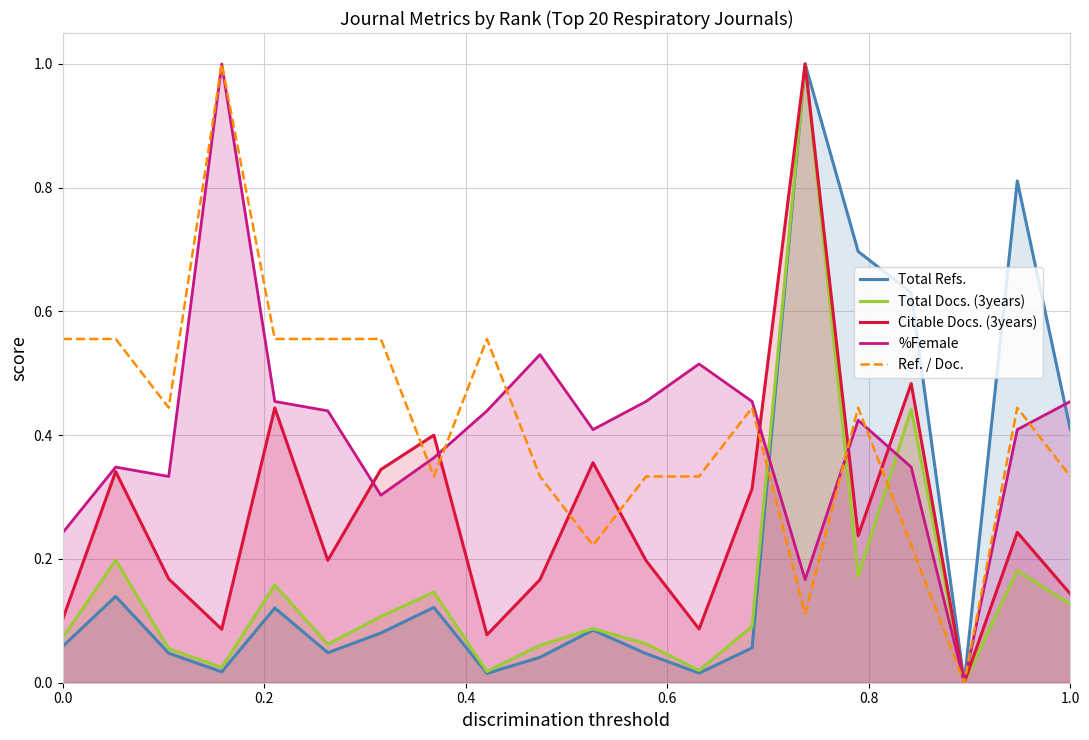

What is the maximum value for Total Refs.?

1.0